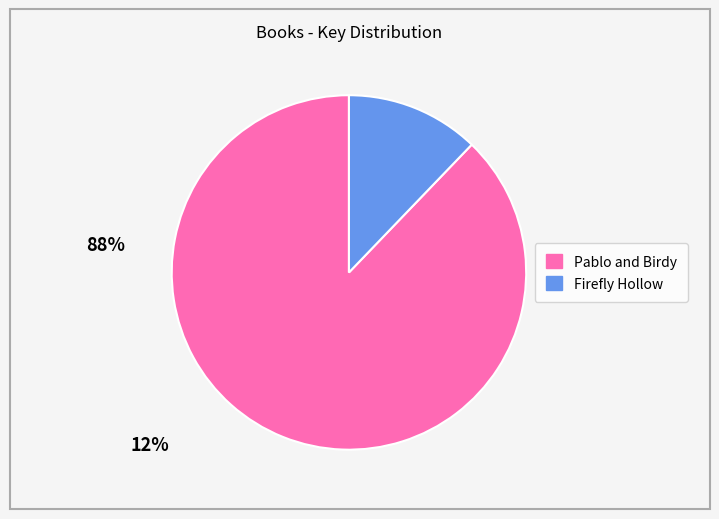

Combined, do Firefly Hollow and Pablo and Birdy account for over 50%?

Yes